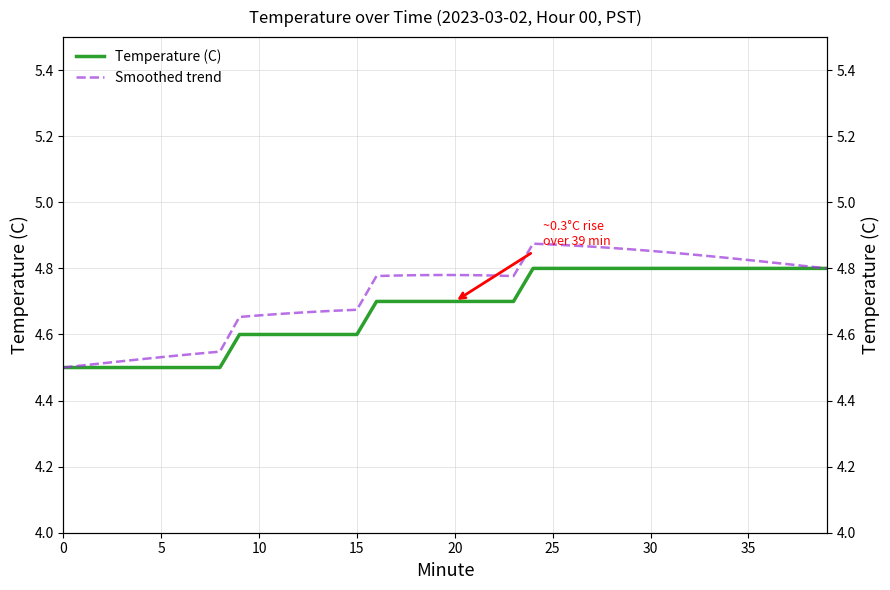

What is the maximum value shown in the chart?

4.9